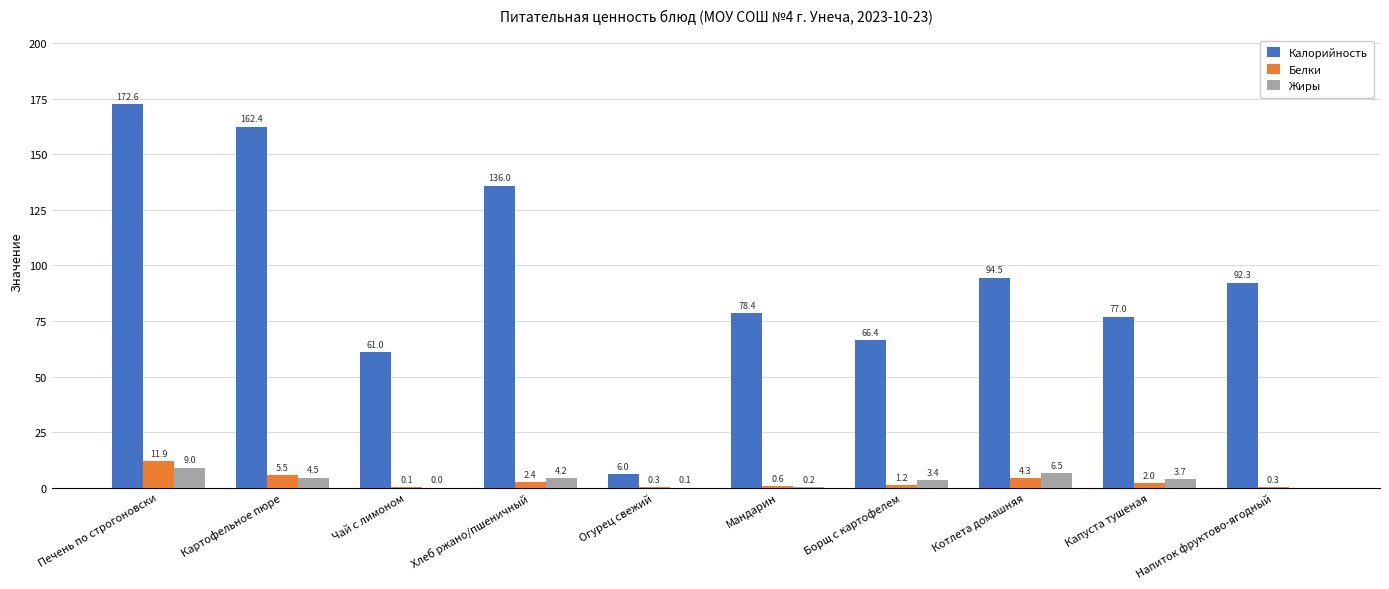

What is the sum of the Калорийность values at Печень по строгоновски and Огурец свежий?

178.6